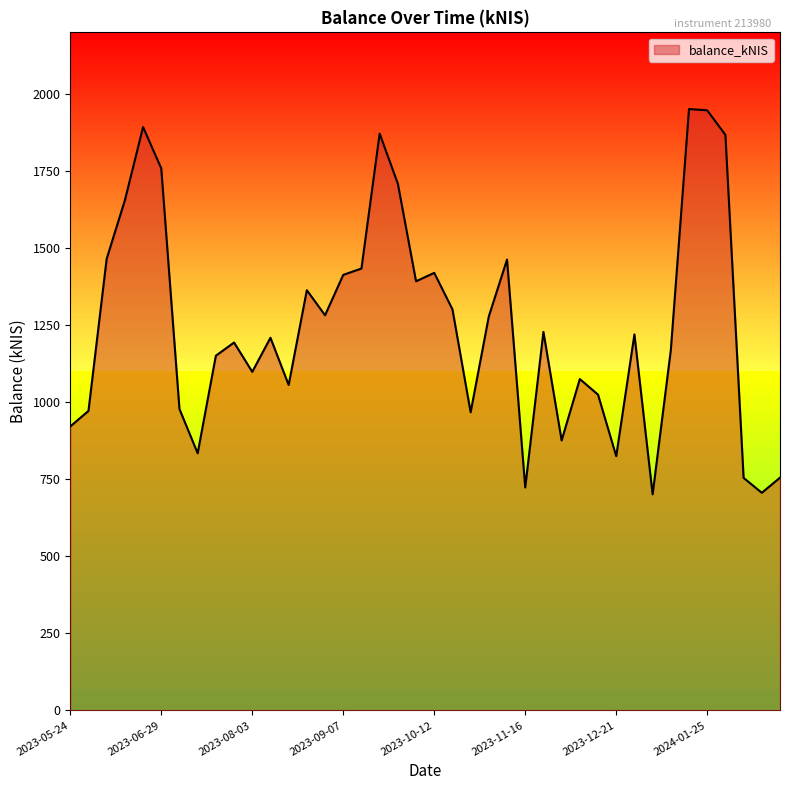

What is the minimum value shown in the chart?

701.1